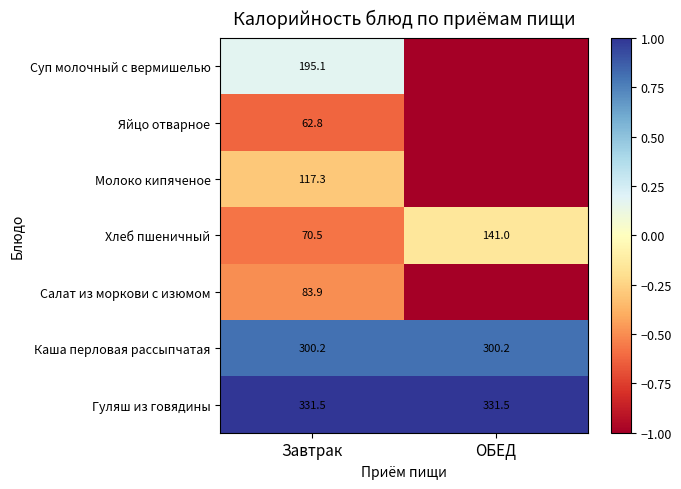

The value of Каша перловая рассыпчатая at Завтрак is 1.3. True or false?

False